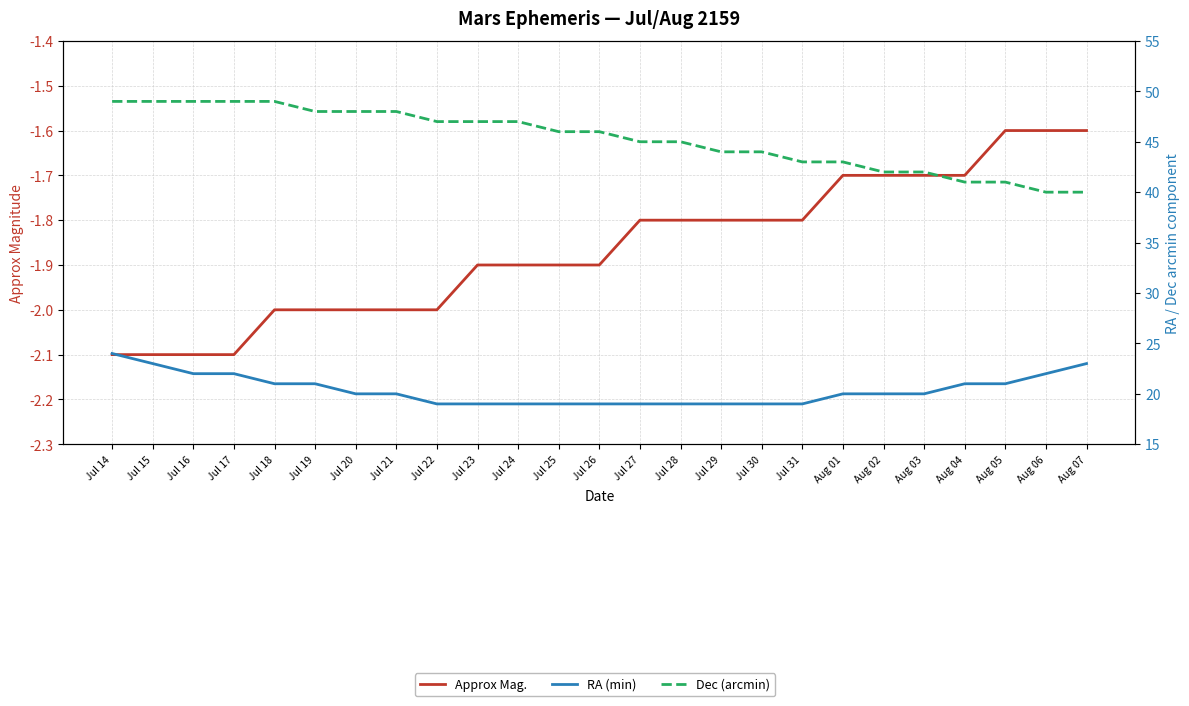

Is the value of Dec (arcmin) at Jul 21 greater than the value of Approx Mag. at Aug 03?

Yes